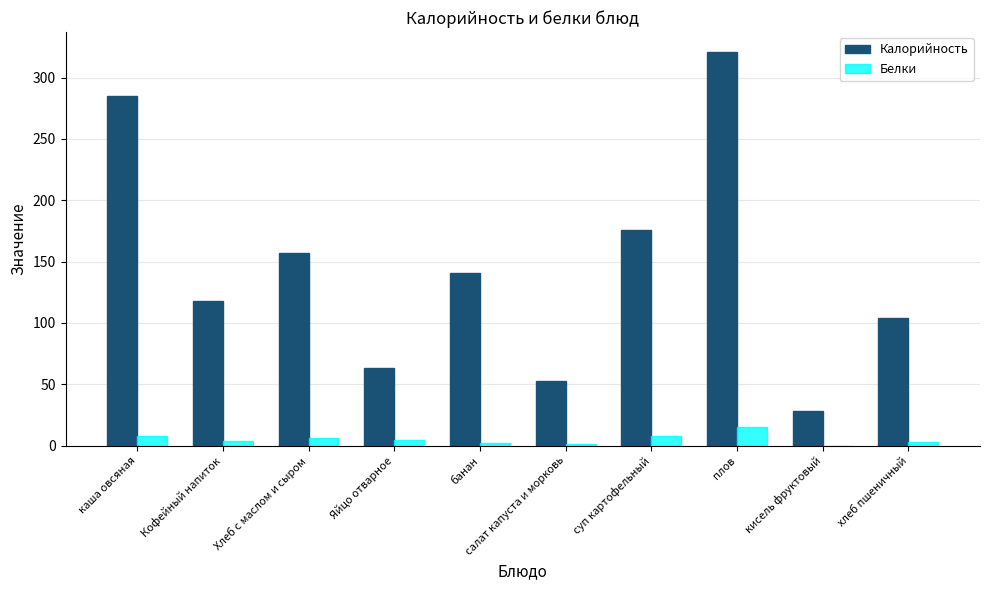

How many data points does each series have?

10